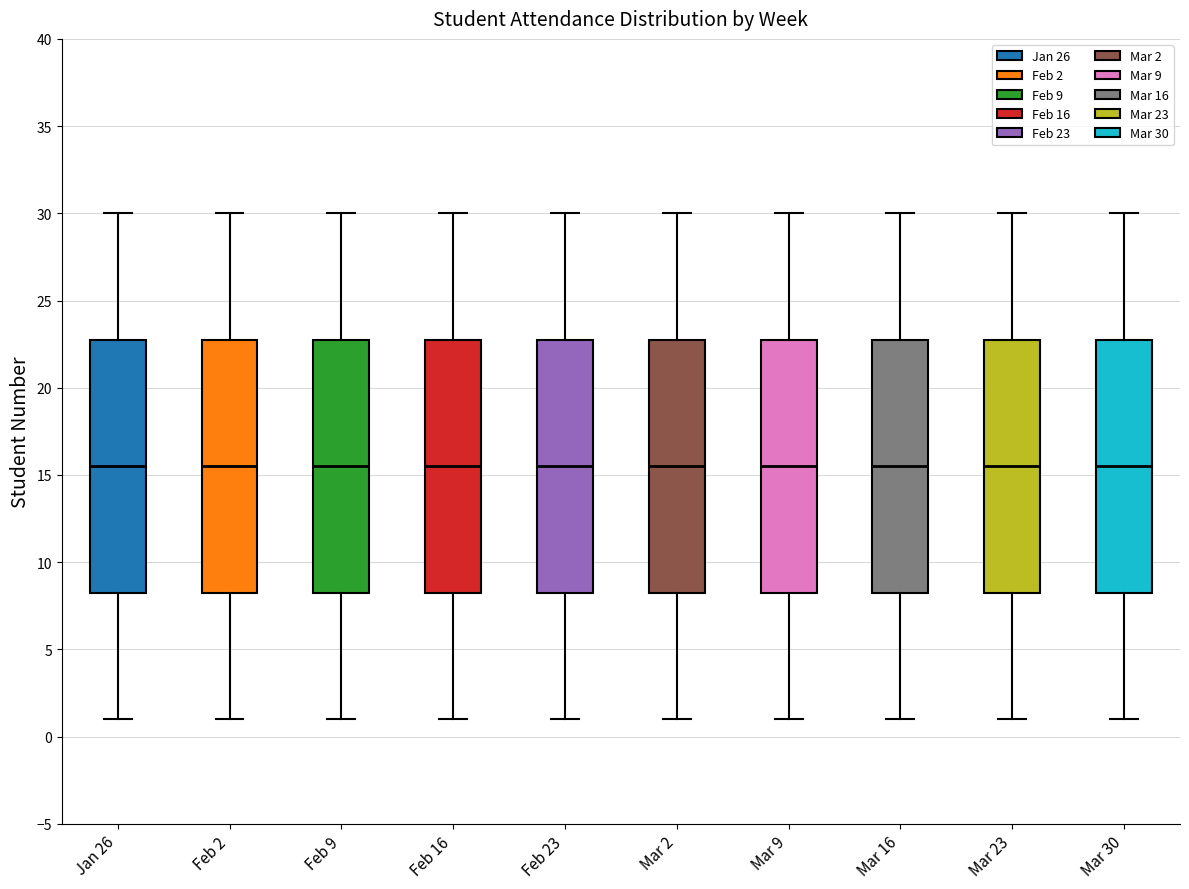

Reading left to right, transcribe this box plot: for each box, give where its median line is, the range the box spans, and where its two whiskers end, as read against the y-axis. The values are not printed on the chart, so give them approximately, as read against the axis.

Jan 26: median 15.5, box 8.5 to 23.0, whiskers 1.0 to 30.0
Feb 2: median 15.5, box 8.5 to 23.0, whiskers 1.0 to 30.0
Feb 9: median 15.5, box 8.5 to 23.0, whiskers 1.0 to 30.0
Feb 16: median 15.5, box 8.5 to 23.0, whiskers 1.0 to 30.0
Feb 23: median 15.5, box 8.5 to 23.0, whiskers 1.0 to 30.0
Mar 2: median 15.5, box 8.5 to 23.0, whiskers 1.0 to 30.0
Mar 9: median 15.5, box 8.5 to 23.0, whiskers 1.0 to 30.0
Mar 16: median 15.5, box 8.5 to 23.0, whiskers 1.0 to 30.0
Mar 23: median 15.5, box 8.5 to 23.0, whiskers 1.0 to 30.0
Mar 30: median 15.5, box 8.5 to 23.0, whiskers 1.0 to 30.0